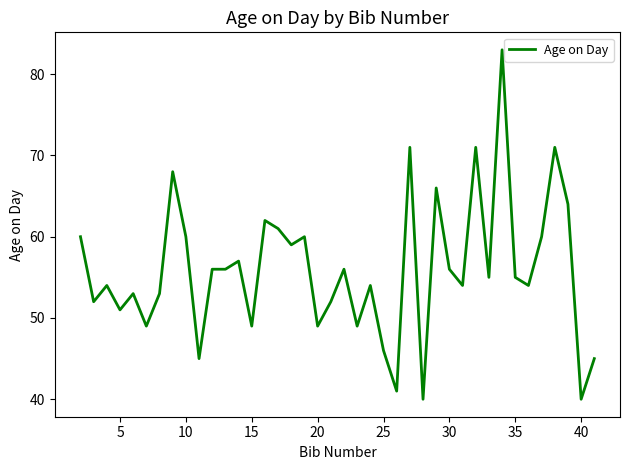

What is the difference between the maximum and minimum values?

43